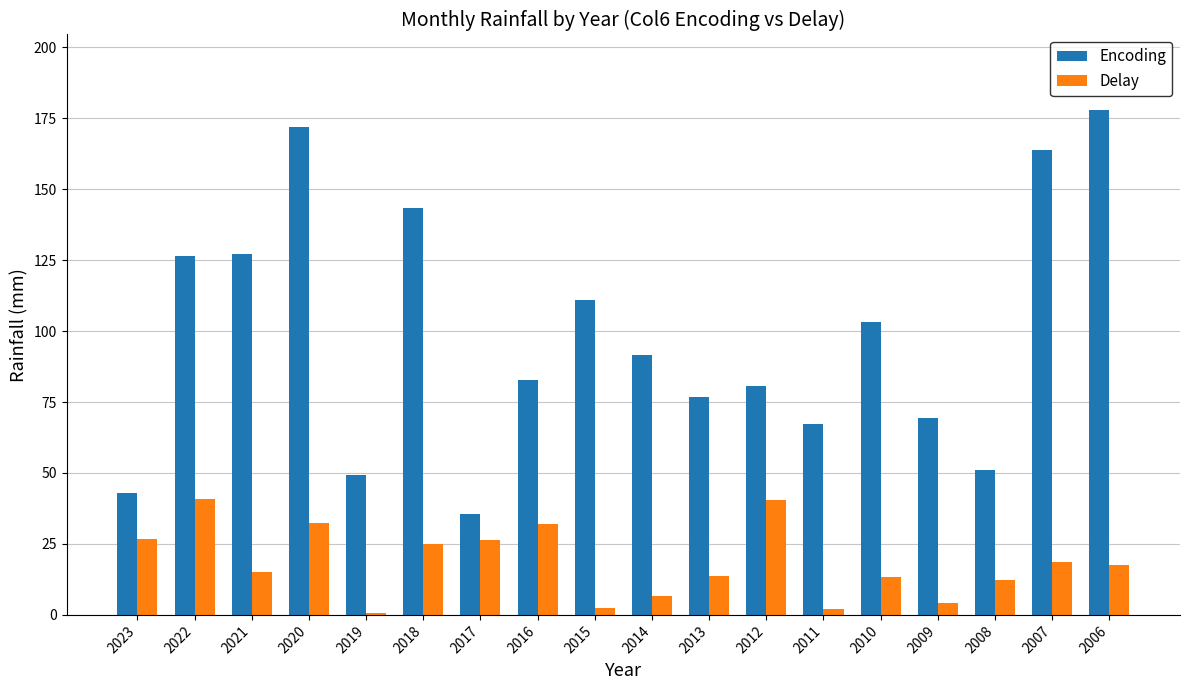

At how many categories does at least one series exceed 113?

6